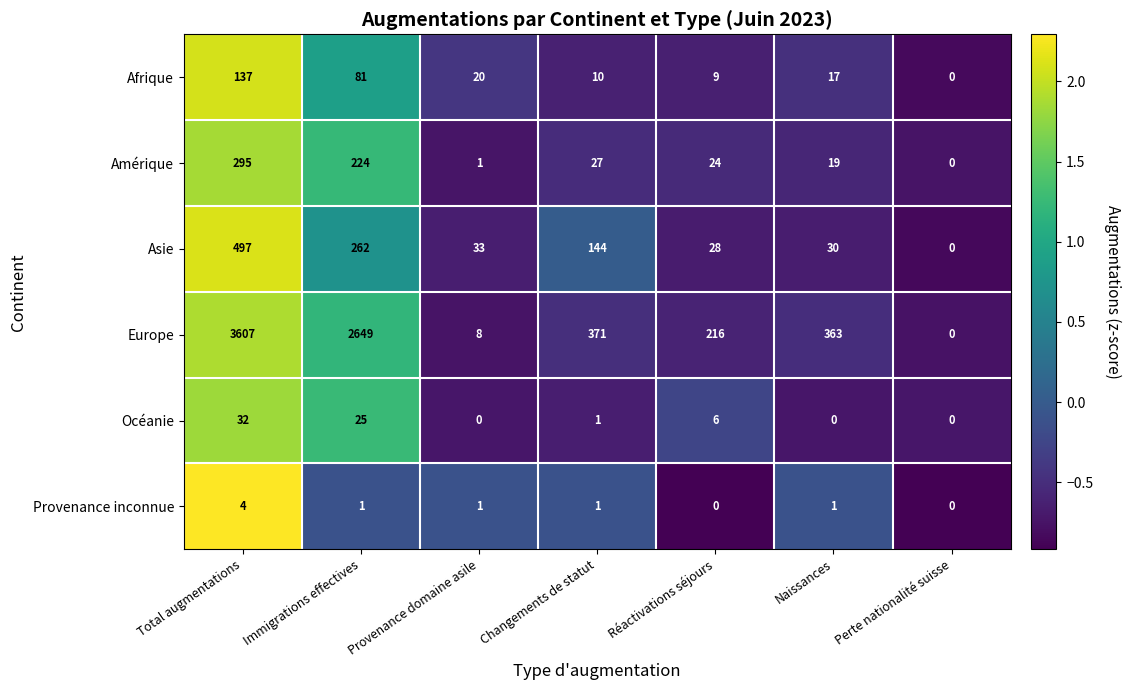

How many distinct data groups are displayed?

6